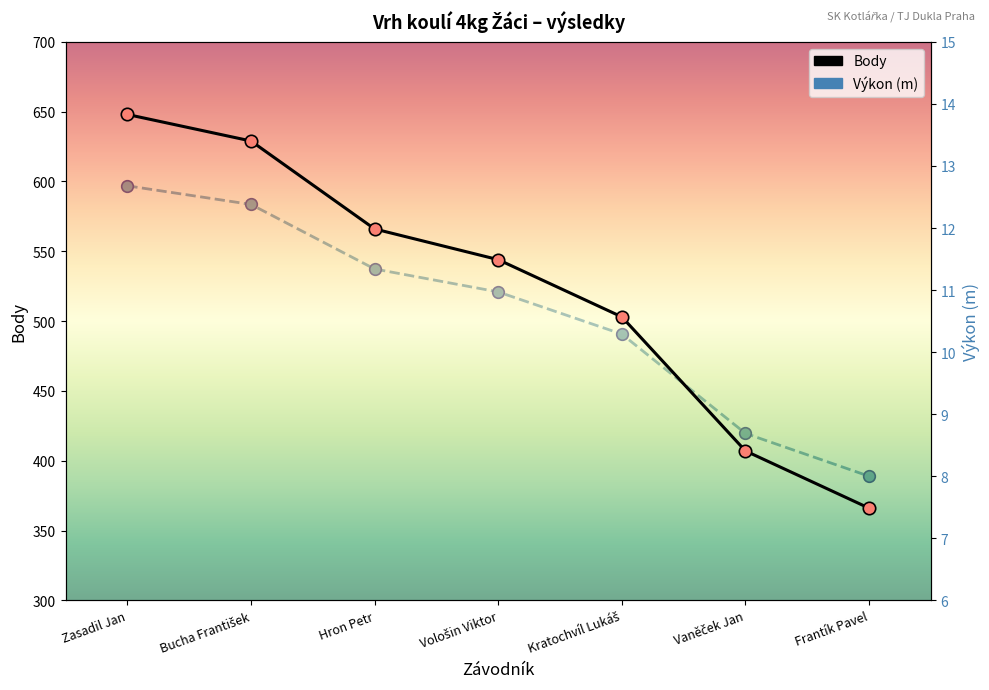

At which category is the sum across all series the highest?

Zasadil Jan